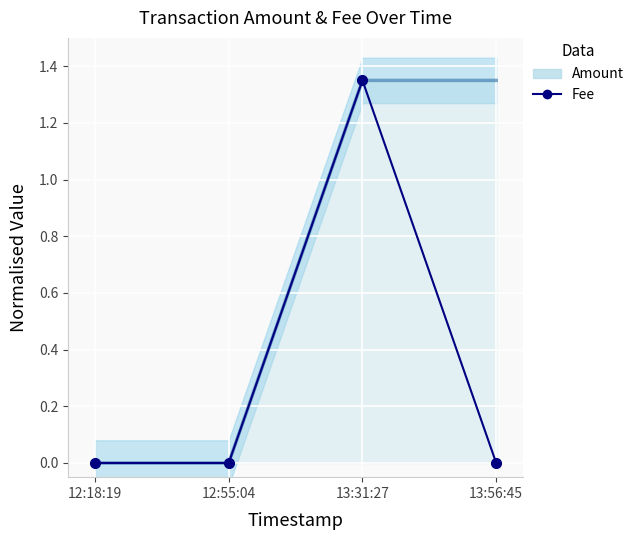

How many distinct data groups are displayed?

2